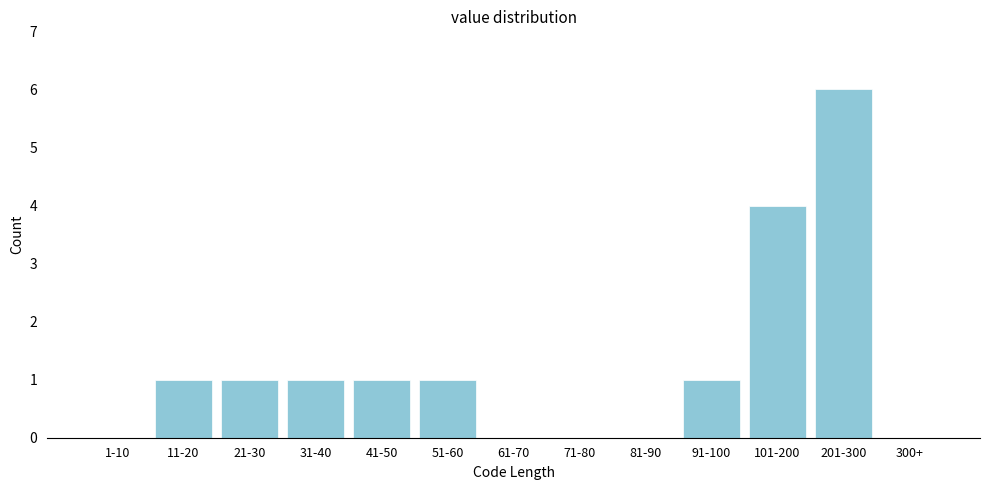

Reading left to right, list all the values displayed in this chart.

1-10=0	11-20=1	21-30=1	31-40=1	41-50=1	51-60=1	61-70=0	71-80=0	81-90=0	91-100=1	101-200=4	201-300=6	300+=0